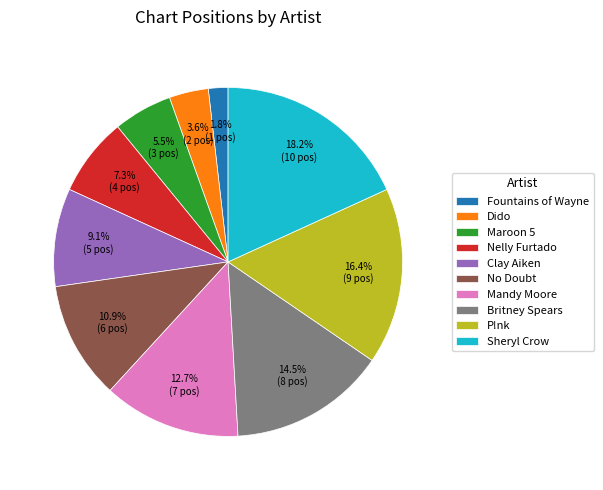

Rank the categories by value from highest to lowest.

Sheryl Crow, P!nk, Britney Spears, Mandy Moore, No Doubt, Clay Aiken, Nelly Furtado, Maroon 5, Dido, Fountains of Wayne